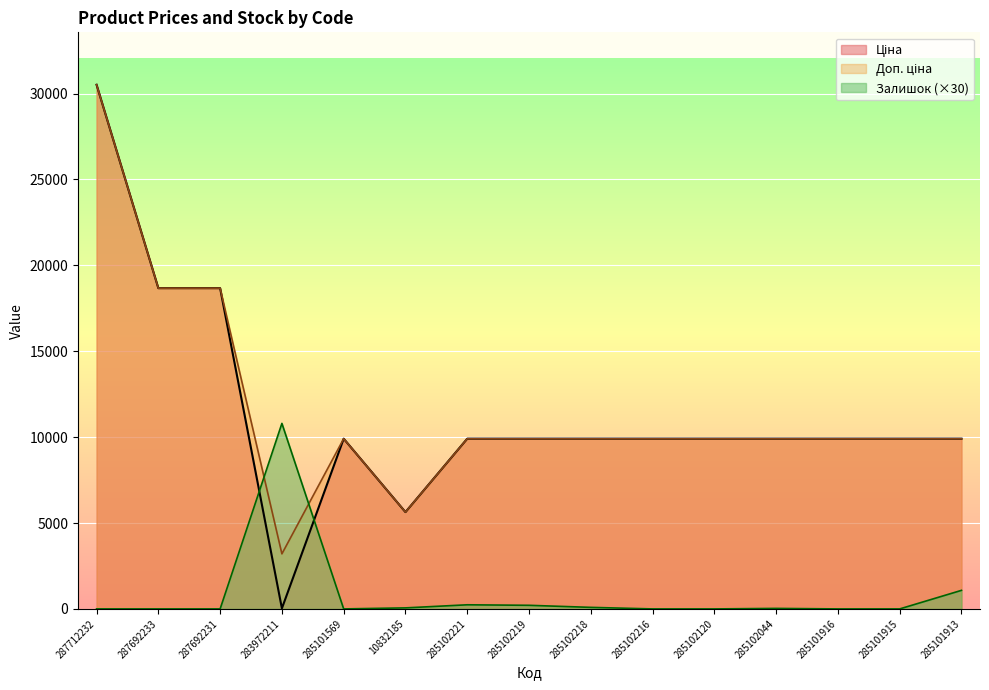

How many lines are shown in the chart?

3